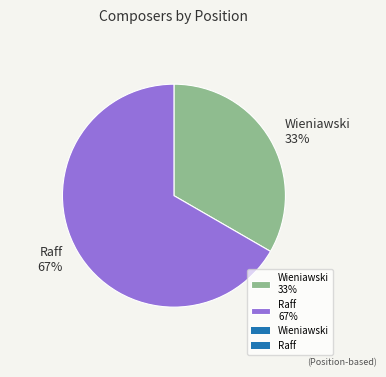

To the nearest percent, what portion does Wieniawski represent?

33%